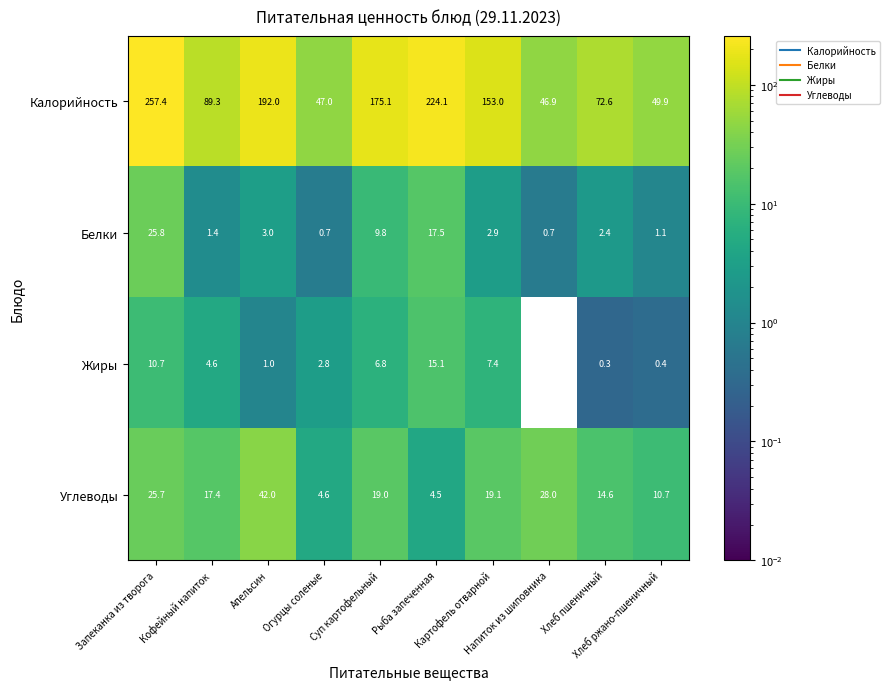

Which series has the widest spread of values?

Калорийность